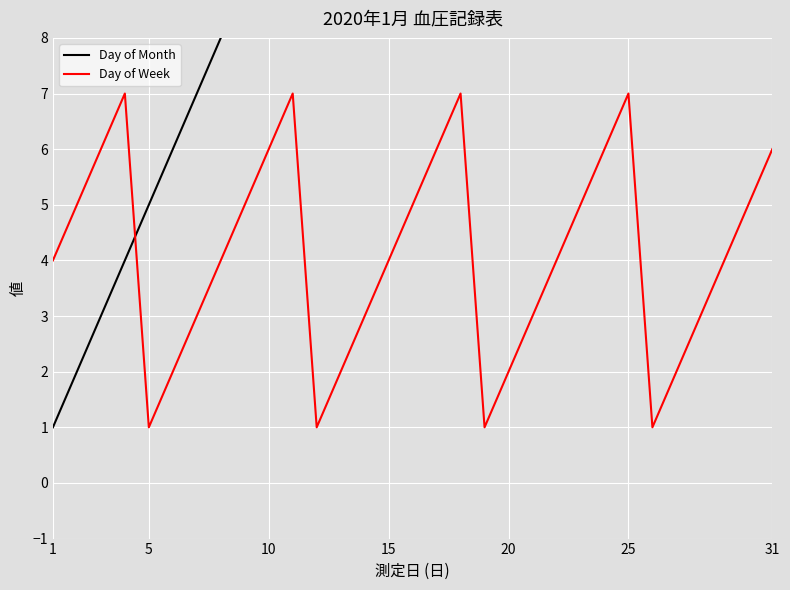

What is the difference between the maximum and minimum values in the Day of Month series?

30